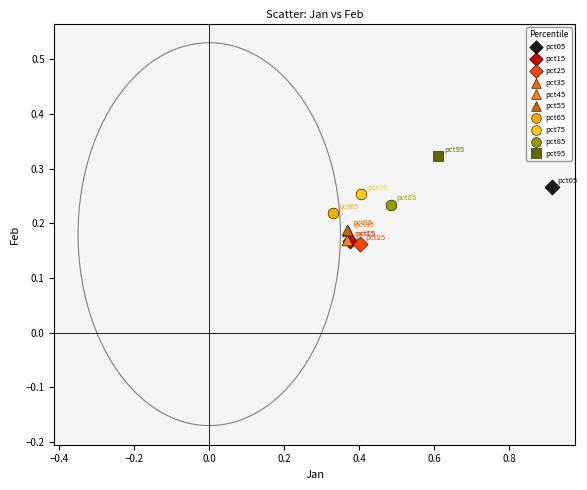

What are all the series names shown in the legend?

pct05, pct15, pct25, pct35, pct45, pct55, pct65, pct75, pct85, pct95